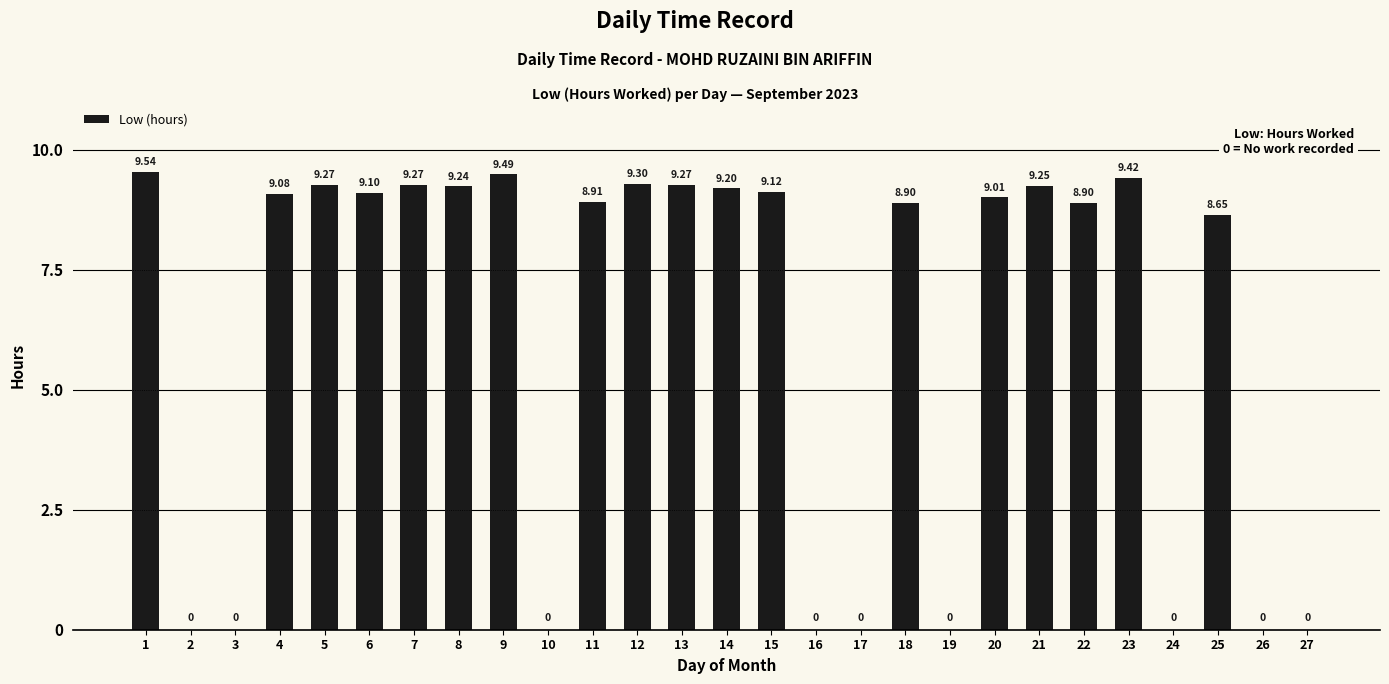

What is the average value?

6.1